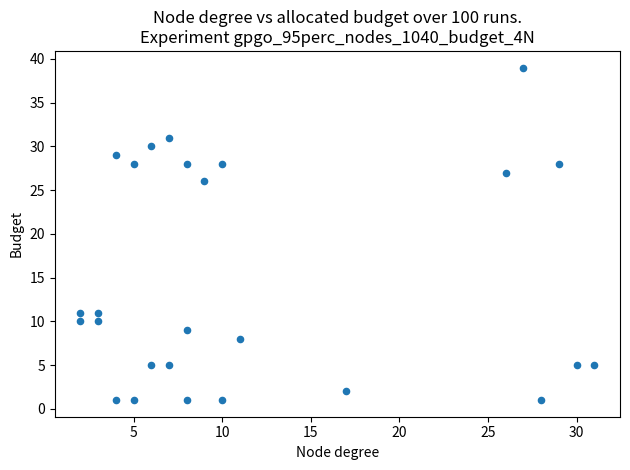

What Y value in the scatter plot is closest to 20?

26